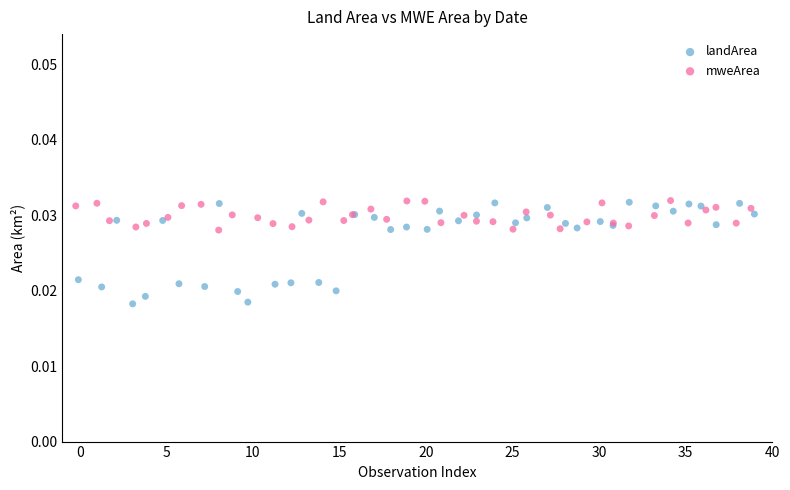

Which series reaches the minimum Y coordinate?

landArea